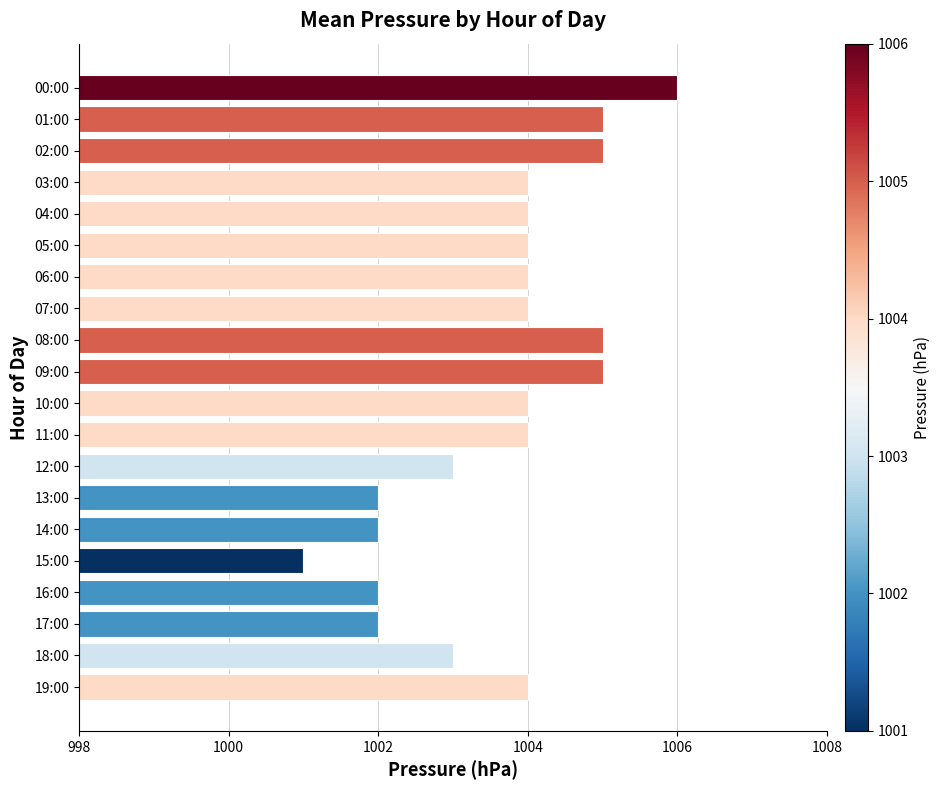

What is the average value?

1004